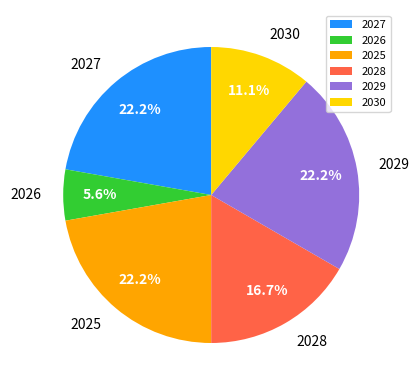

Which slice is the smallest?

2026